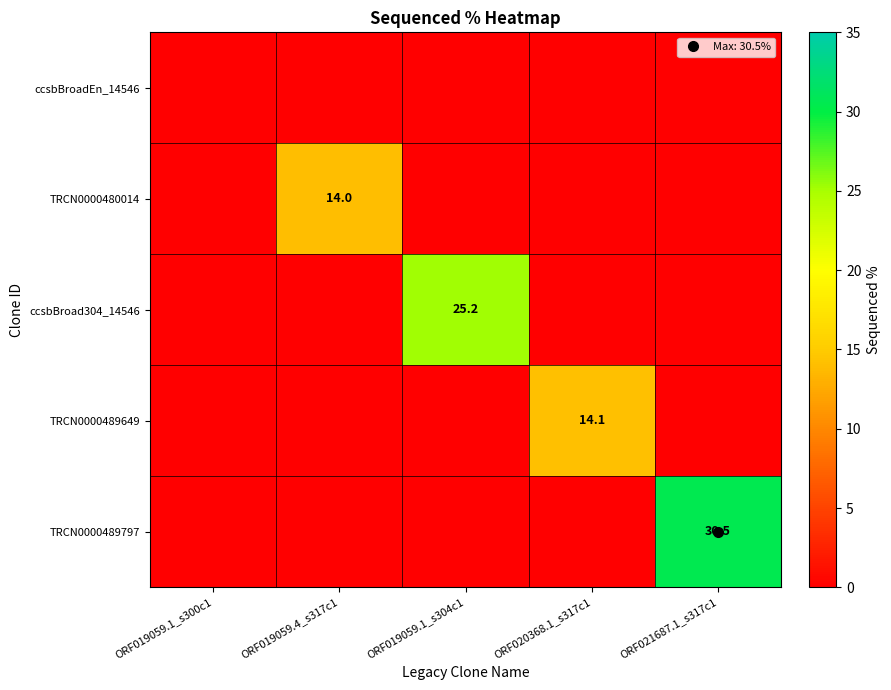

The TRCN0000480014 series shows -4.9 at ORF020368.1_s317c1. True or false?

False